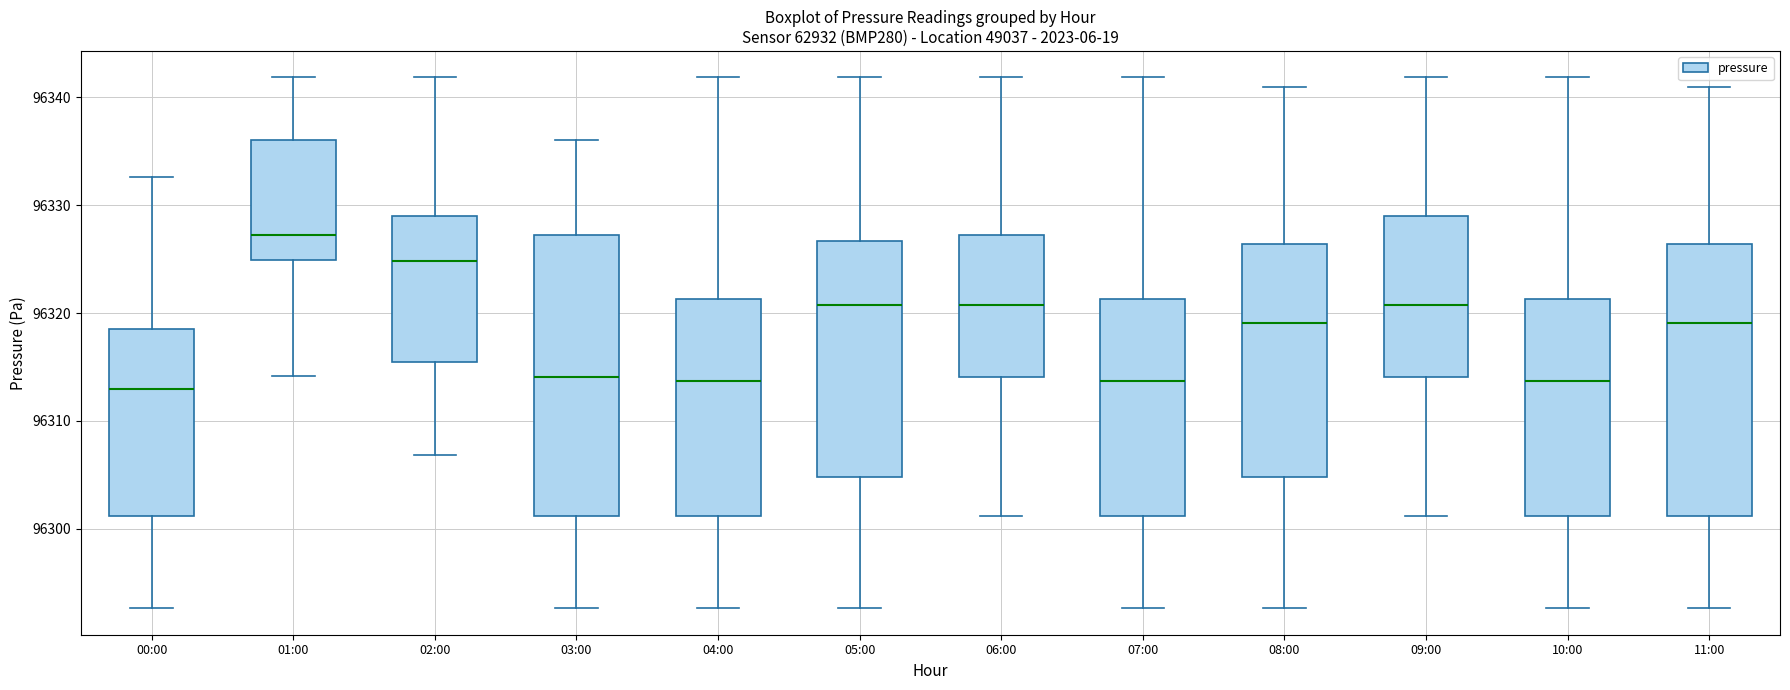

Reading left to right, transcribe this box plot: for each box, give where its median line is, the range the box spans, and where its two whiskers end, as read against the y-axis. The values are not printed on the chart, so give them approximately, as read against the axis.

00:00: median 96313, box 96301 to 96319, whiskers 96293 to 96333
01:00: median 96327, box 96325 to 96336, whiskers 96314 to 96342
02:00: median 96325, box 96315 to 96329, whiskers 96307 to 96342
03:00: median 96314, box 96301 to 96327, whiskers 96293 to 96336
04:00: median 96314, box 96301 to 96321, whiskers 96293 to 96342
05:00: median 96321, box 96305 to 96327, whiskers 96293 to 96342
06:00: median 96321, box 96314 to 96327, whiskers 96301 to 96342
07:00: median 96314, box 96301 to 96321, whiskers 96293 to 96342
08:00: median 96319, box 96305 to 96326, whiskers 96293 to 96341
09:00: median 96321, box 96314 to 96329, whiskers 96301 to 96342
10:00: median 96314, box 96301 to 96321, whiskers 96293 to 96342
11:00: median 96319, box 96301 to 96326, whiskers 96293 to 96341